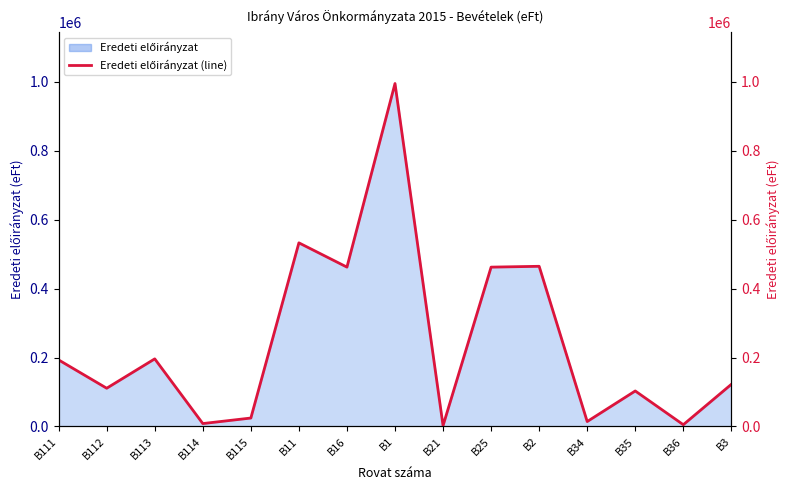

Between B16 and B25, which is larger?

B16